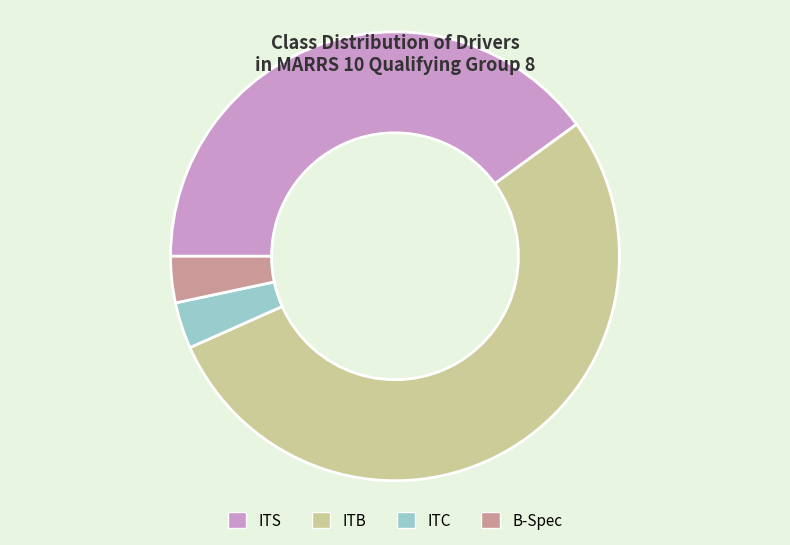

What is the largest slice in the pie chart?

ITB